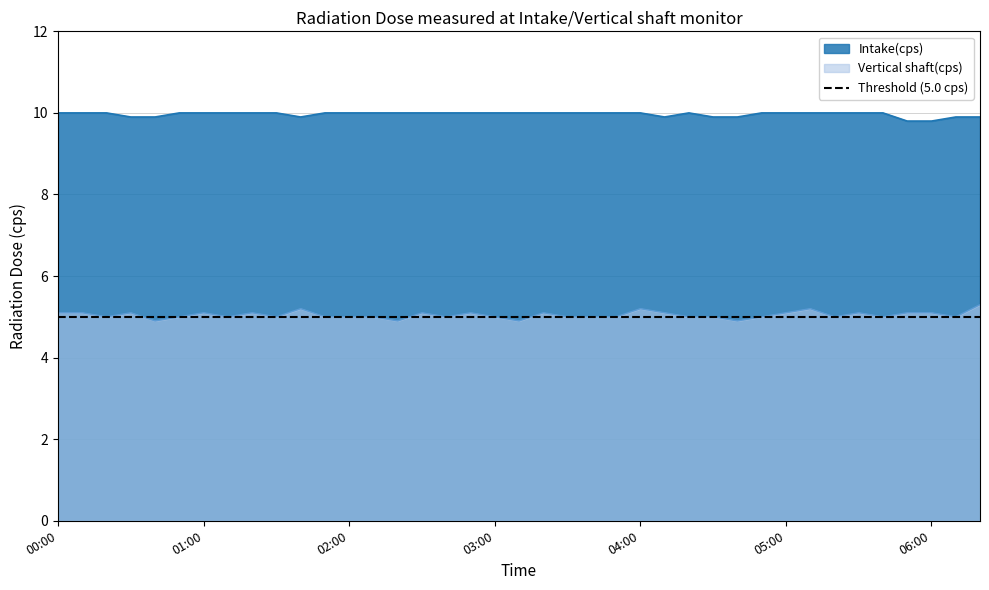

What is the highest value of the Vertical shaft(cps) series?

5.3